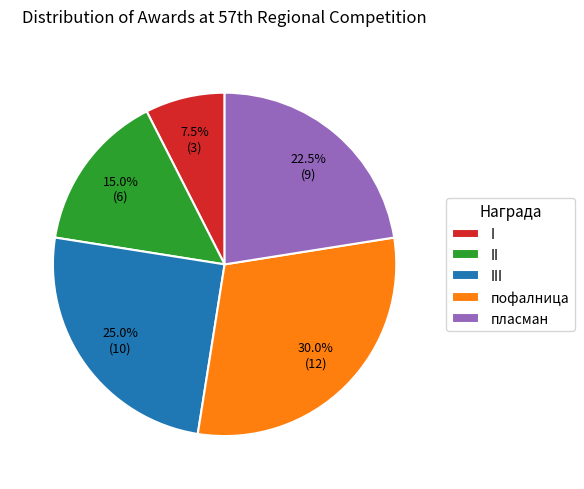

Do III and пофалница together represent more than half of the pie?

Yes